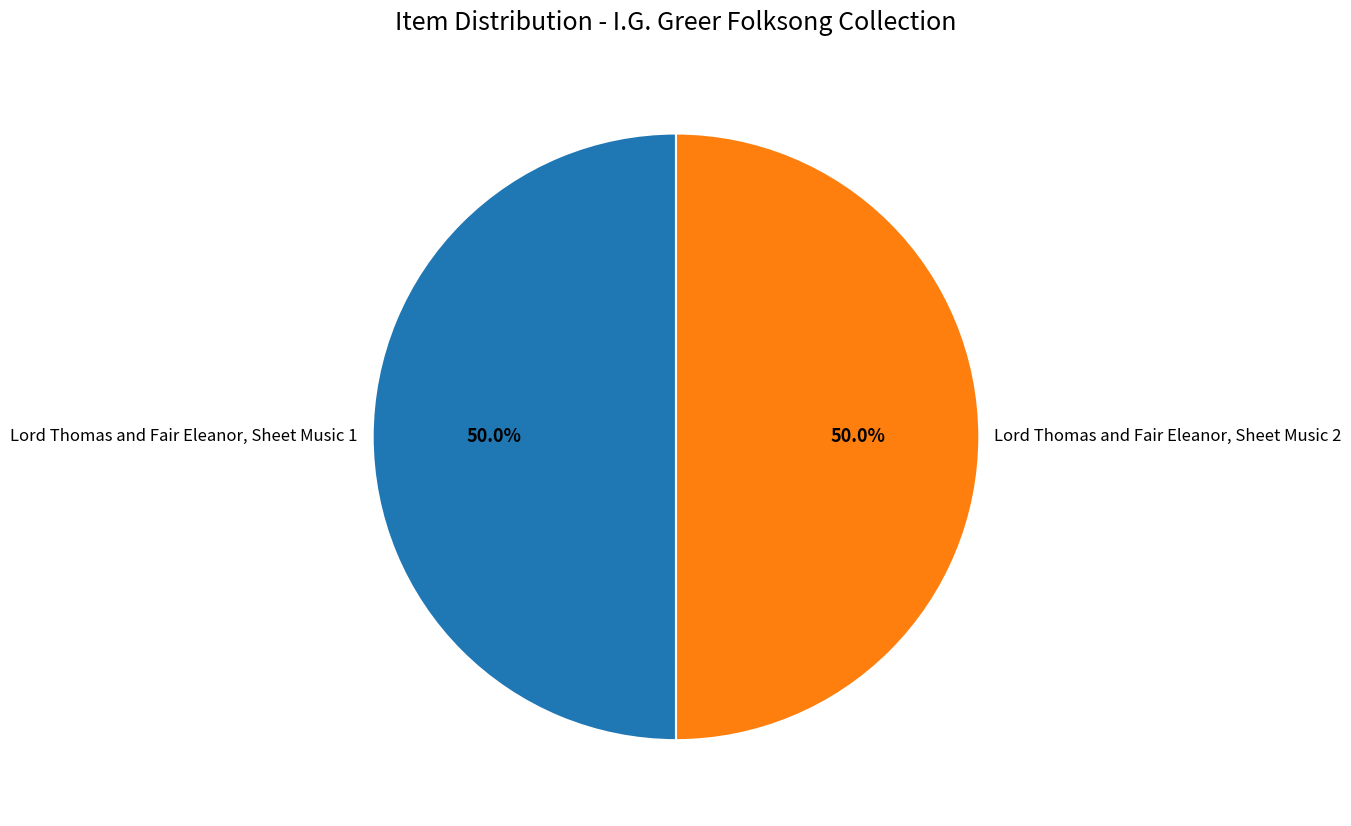

What portion of the pie excludes Lord Thomas and Fair Eleanor, Sheet Music 1?

50.0%